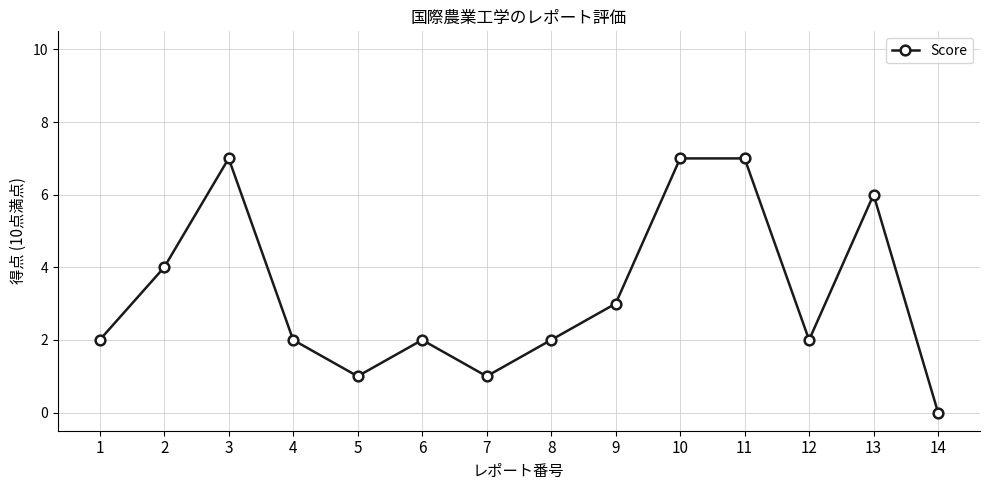

Which category has the lowest value across all series?

14